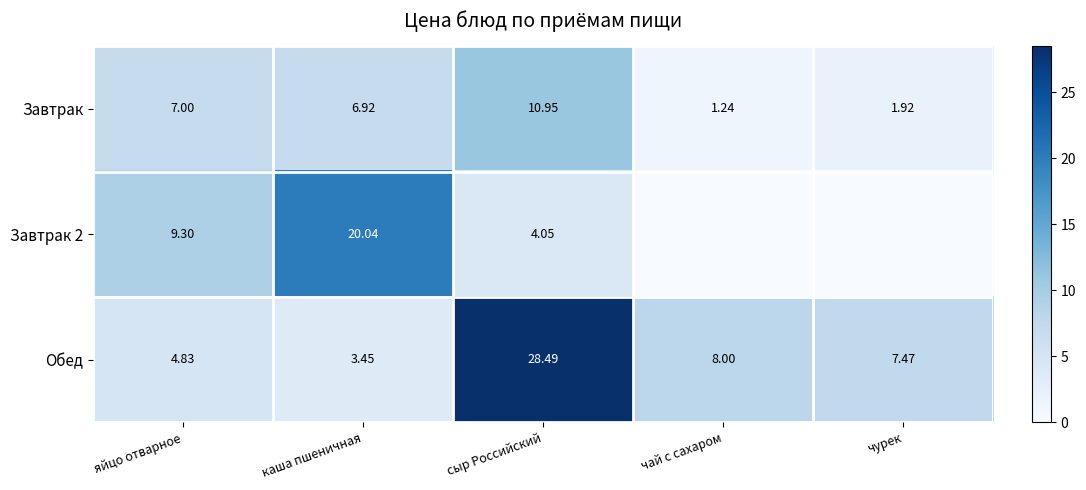

How many data points in Завтрак are less than 6?

2